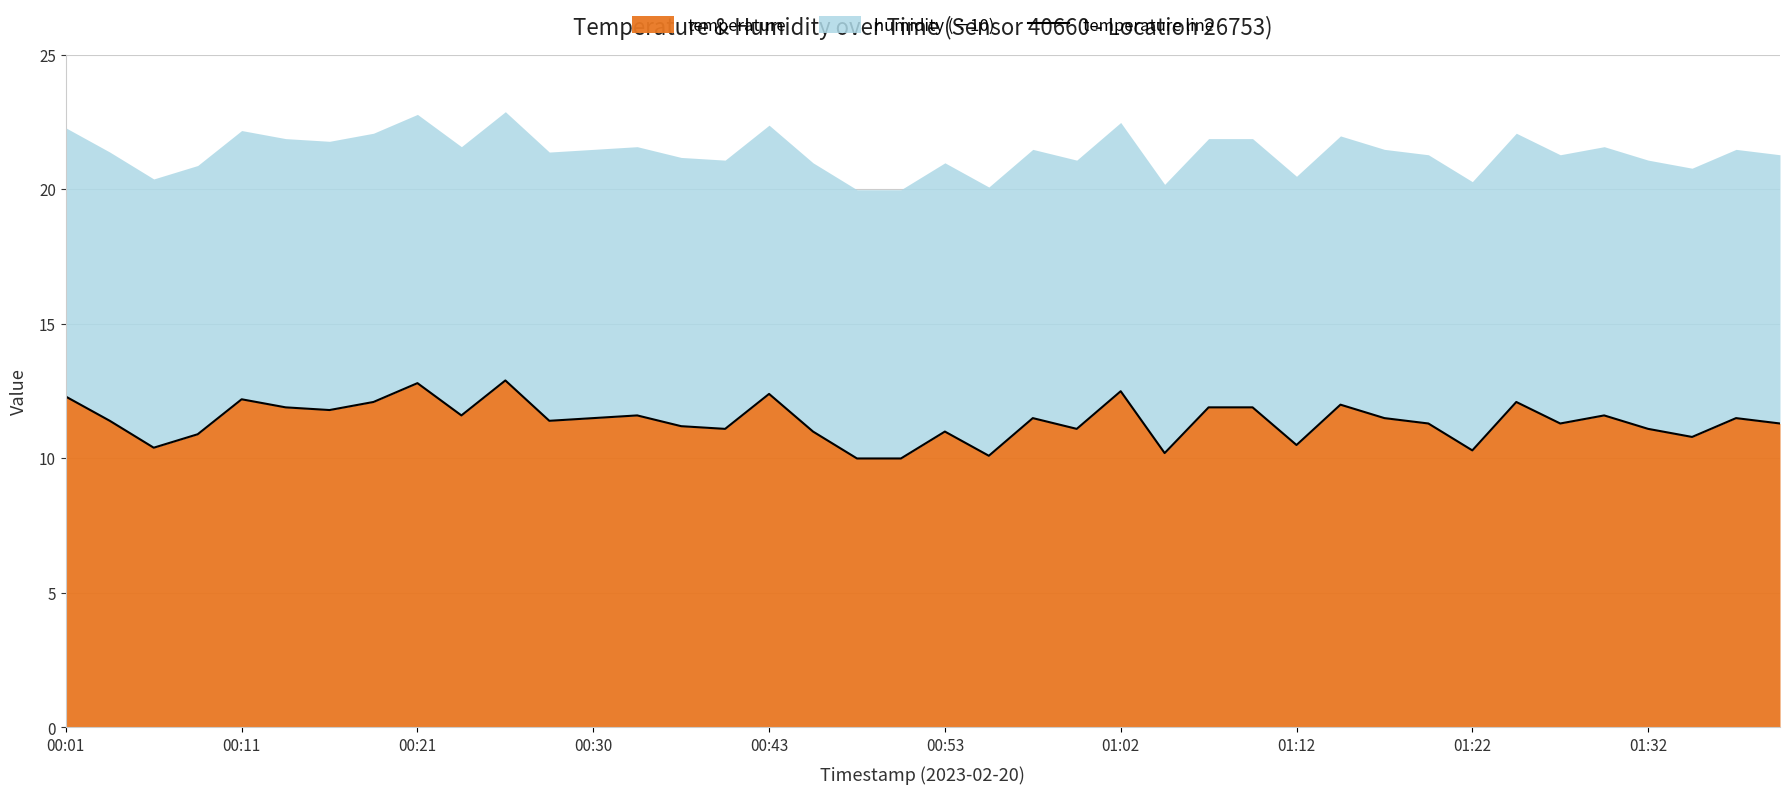

What is the difference between the maximum and minimum values?

2.9